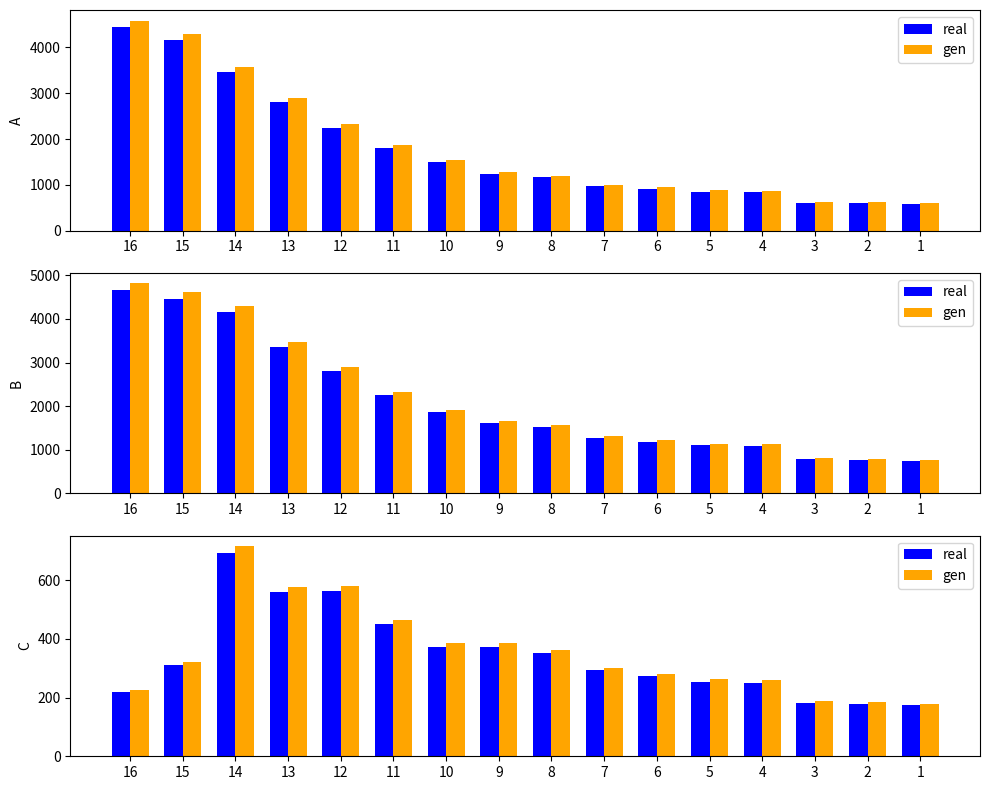

Rank the series at 3 from lowest to highest value.

real, gen